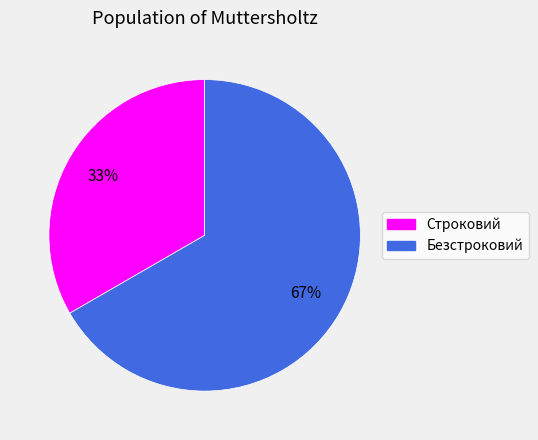

How many slices are in this pie chart?

2